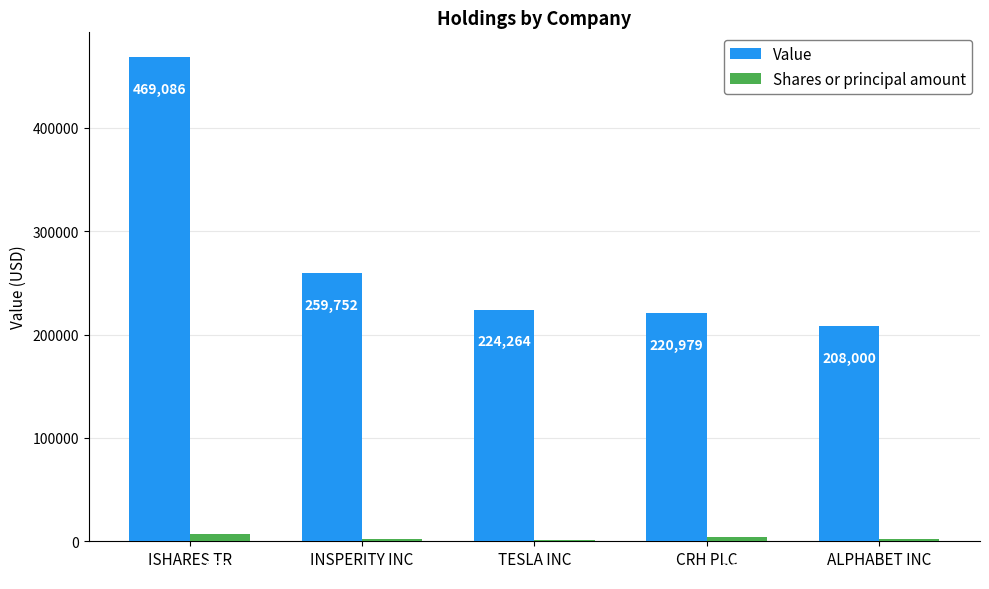

Are the bars grouped side by side (vs. stacked)?

Yes